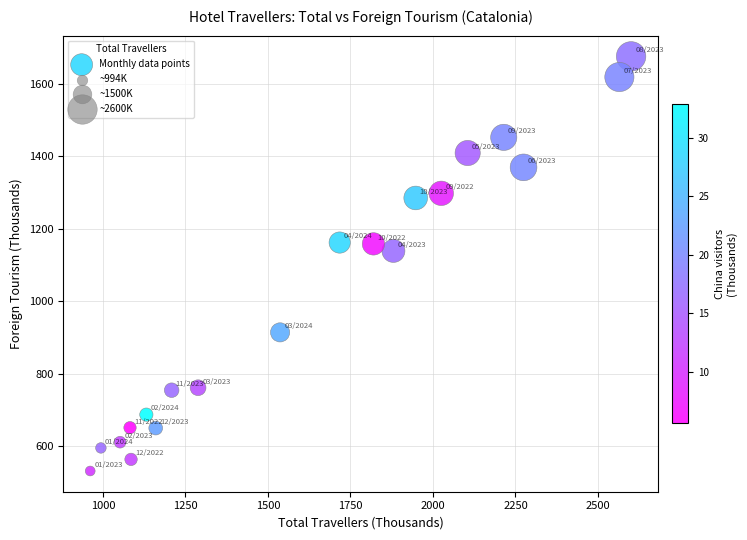

What is the range of X values (max minus min)?

1639.0